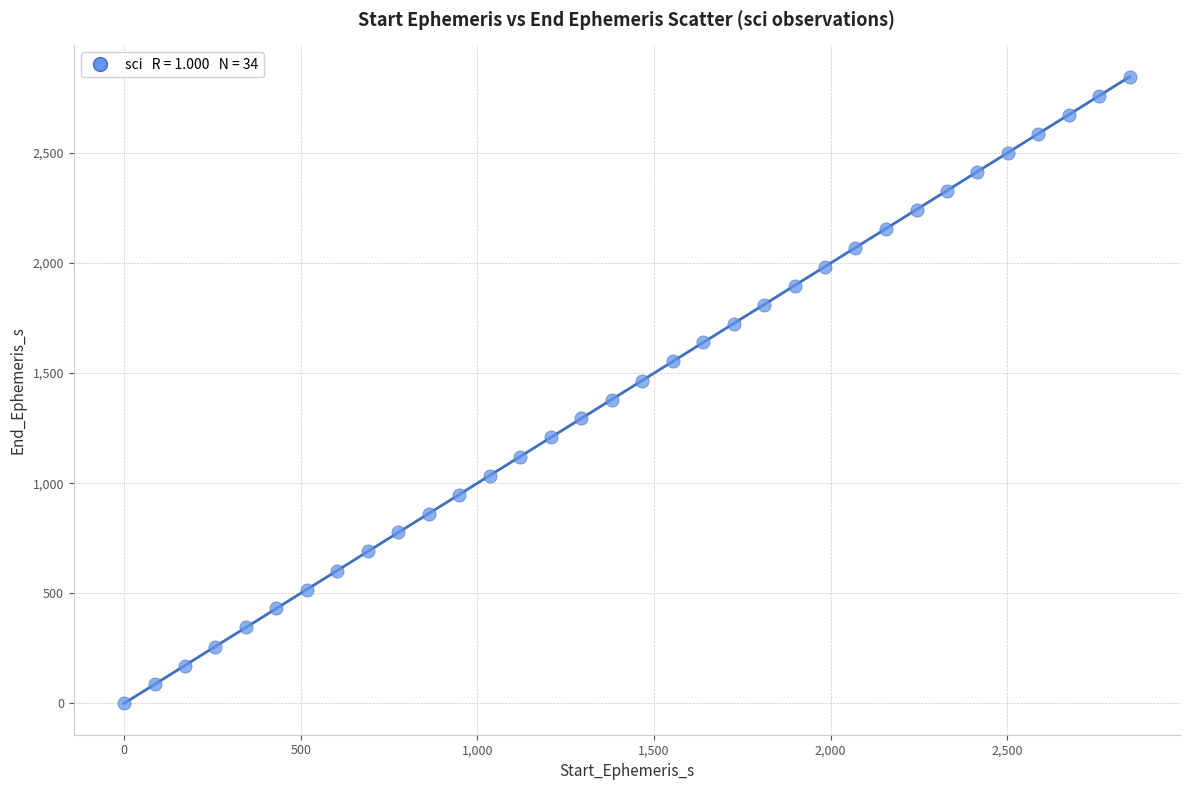

What is the range of Y values (max minus min)?

2846.2